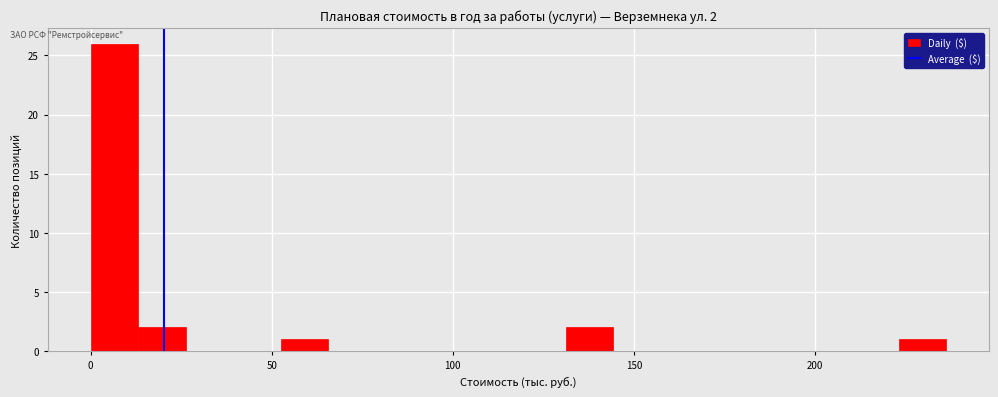

Read against the x-axis, roughly where is the centre of the tallest bar?

5